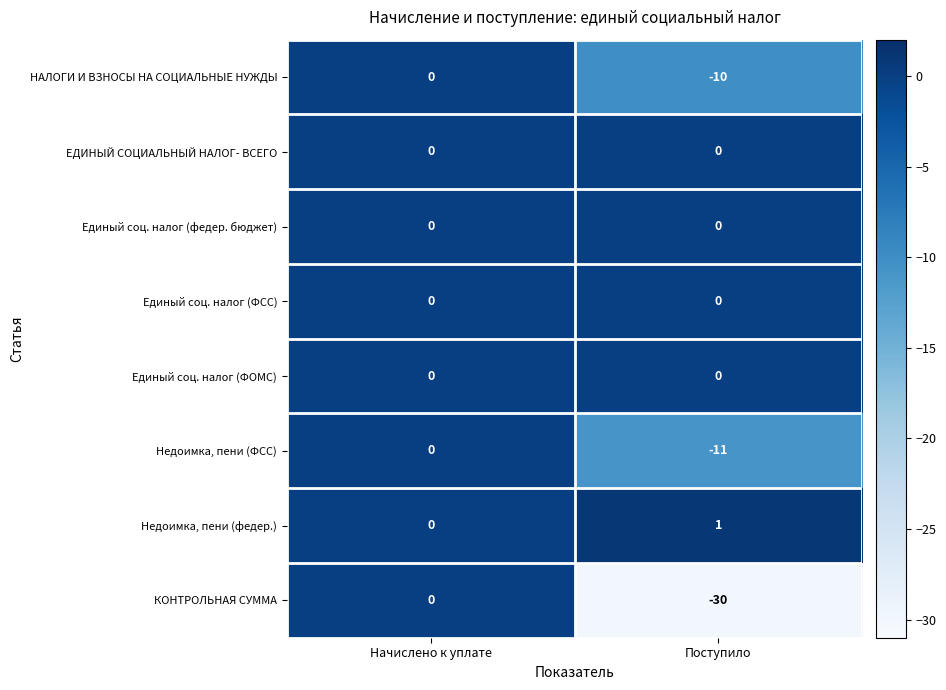

Which series has the widest spread of values?

КОНТРОЛЬНАЯ СУММА